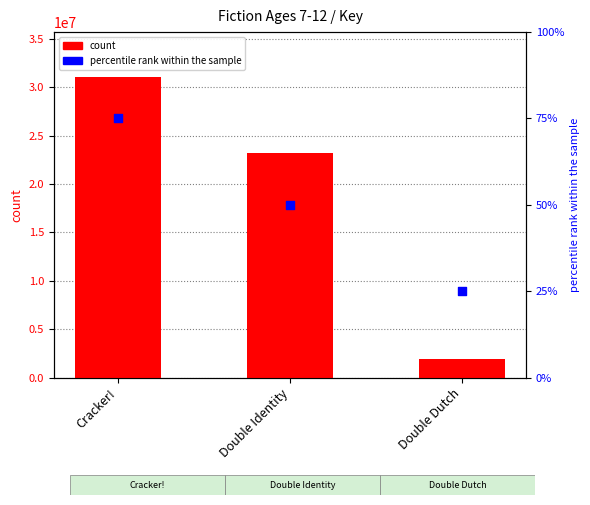

At how many categories does at least one series exceed 28303722?

1